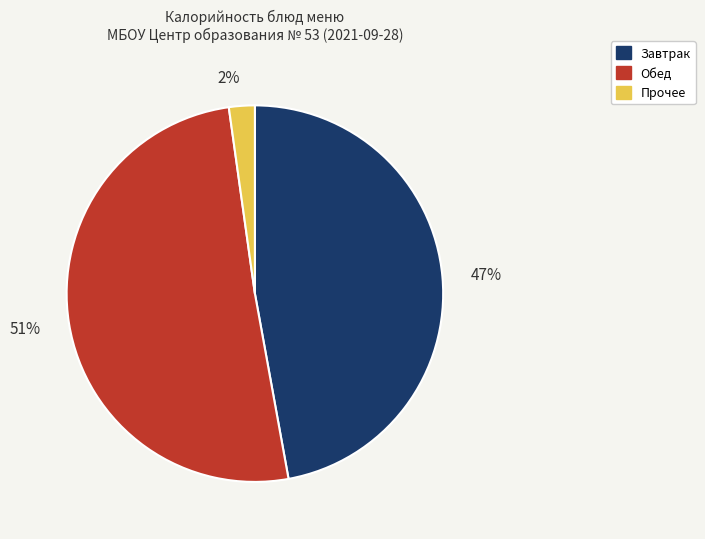

What percentage is the 47% slice, to the nearest percent?

47%